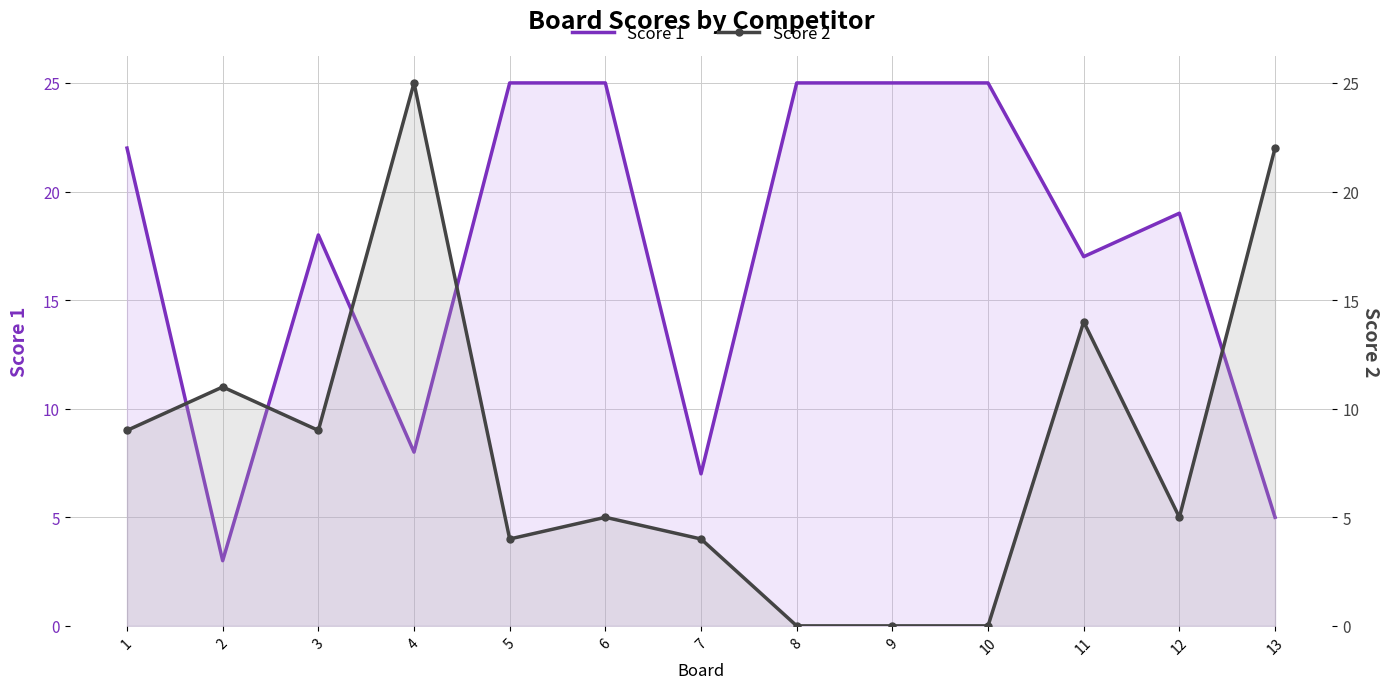

Which label corresponds to the smallest value in the chart?

8